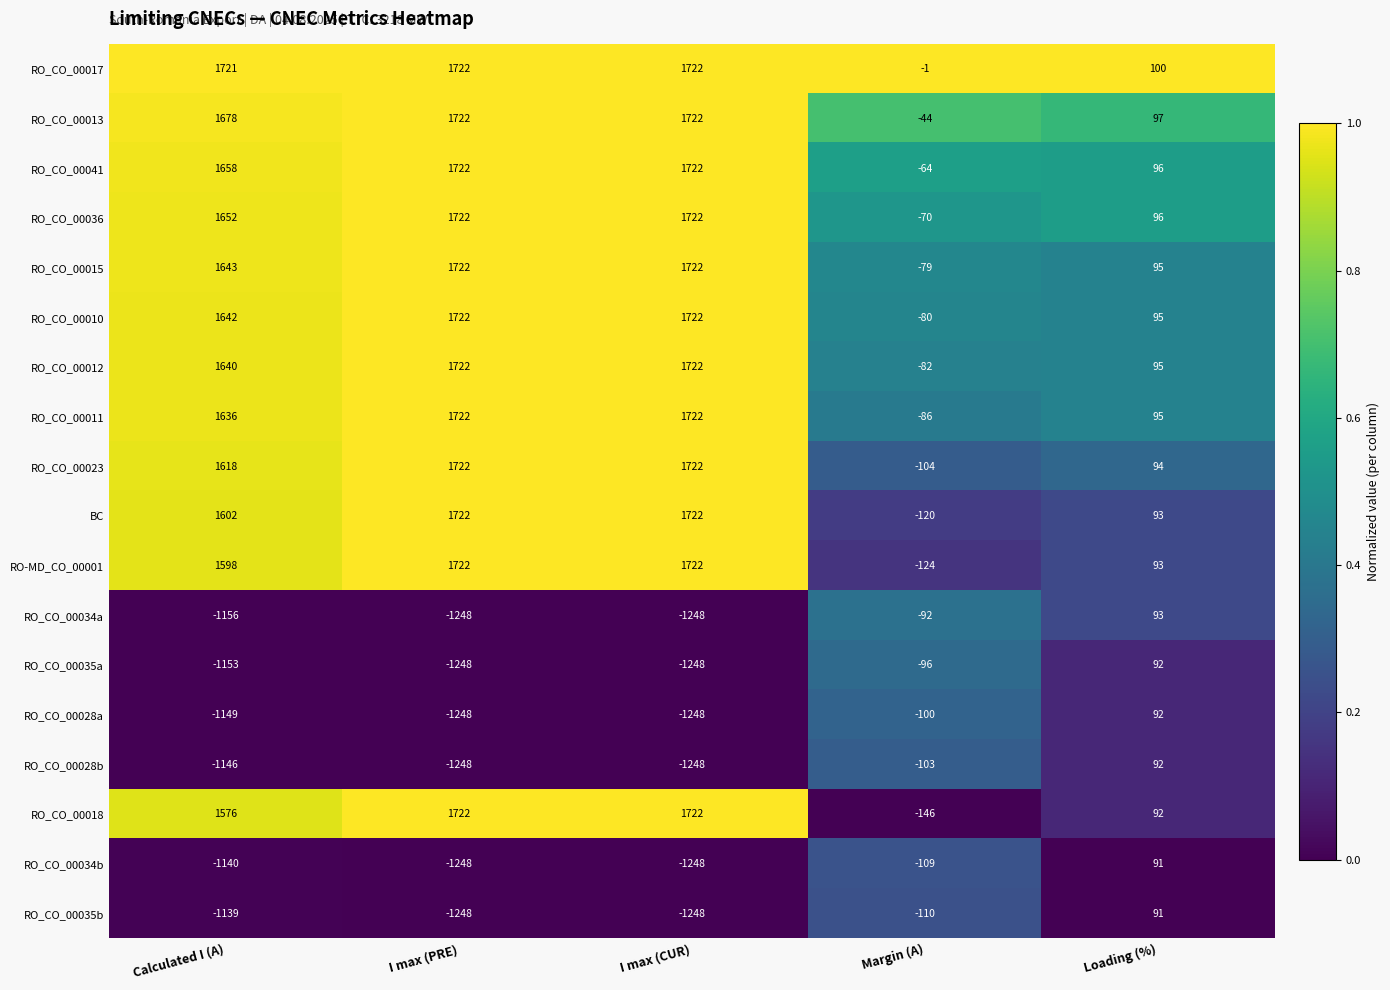

Between I max (CUR) and Loading (%), which series saw the biggest shift?

RO_CO_00018